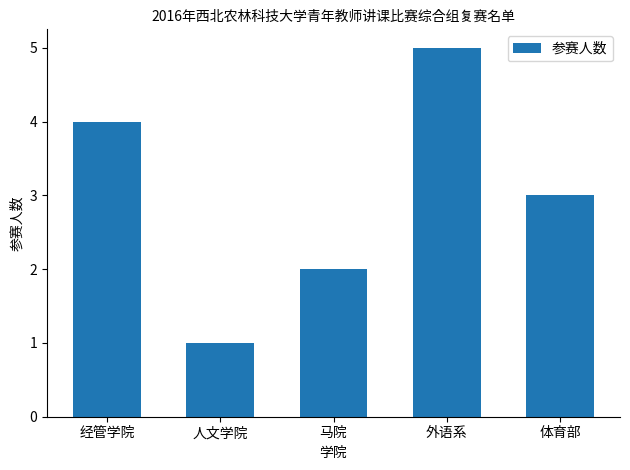

How many values are between 2 and 4?

3